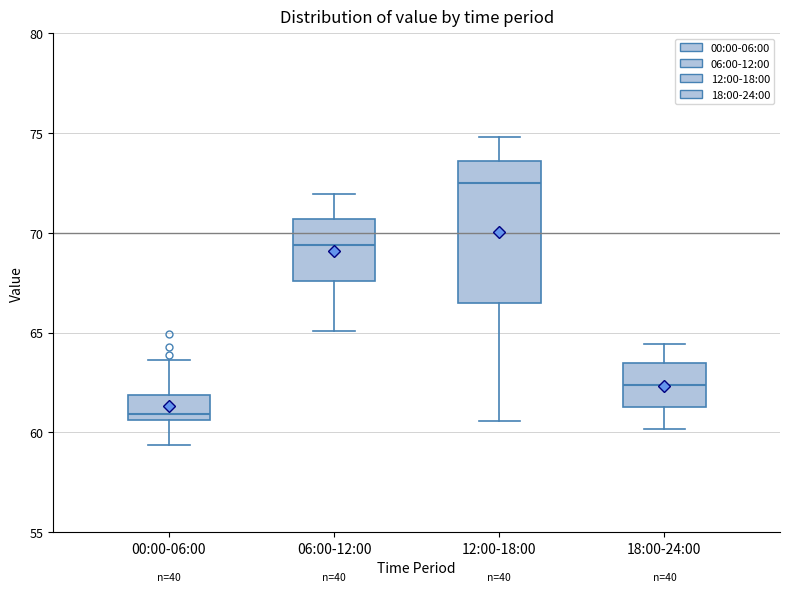

Which box's median line is the lowest?

00:00-06:00